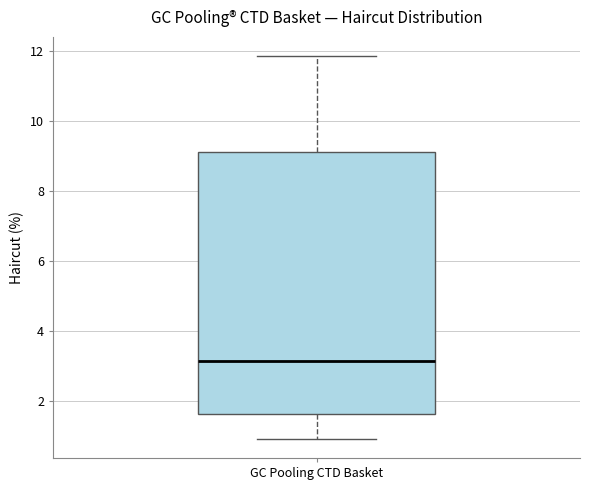

Where is the upper edge of the box for GC Pooling CTD Basket on the y-axis? The values are not printed on the chart, so give them approximately, as read against the axis.

9.2